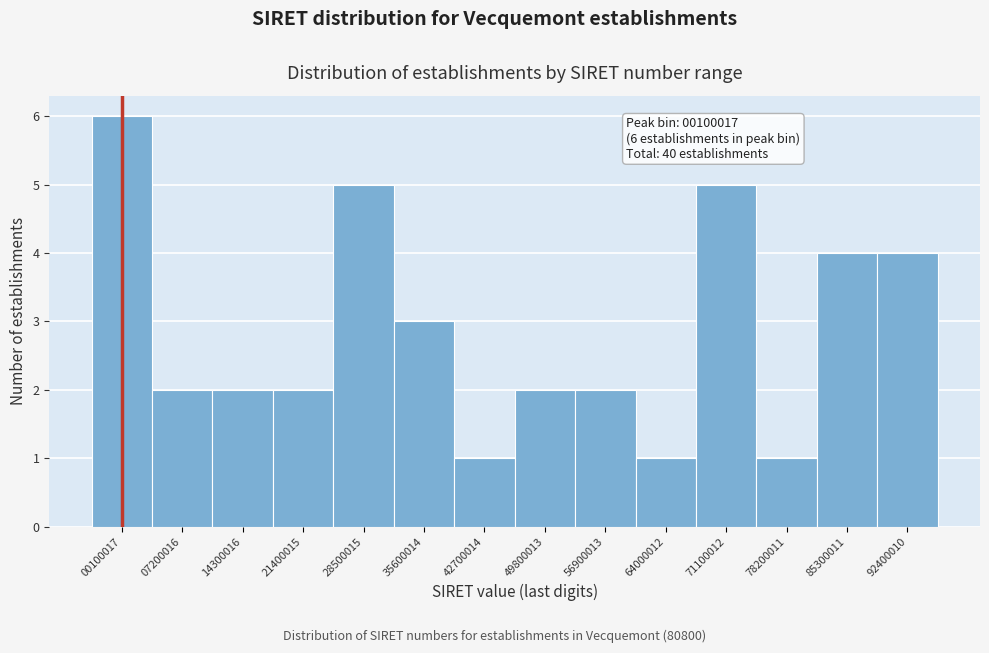

Reading left to right, what are all the values shown in this chart?

00100017=6	07200016=2	14300016=2	21400015=2	28500015=5	35600014=3	42700014=1	49800013=2	56900013=2	64000012=1	71100012=5	78200011=1	85300011=4	92400010=4